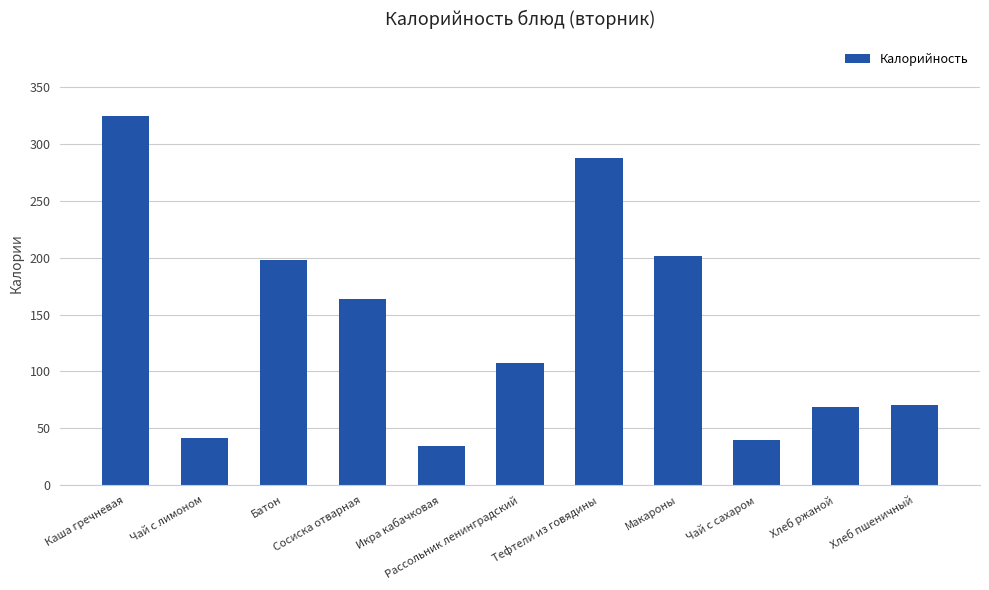

How many categories are shown in the chart?

11